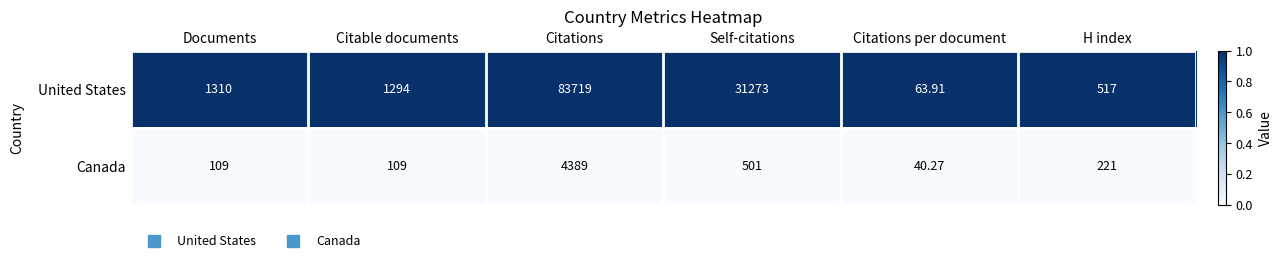

Is the value of United States at H index greater than the value of Canada at Citable documents?

Yes